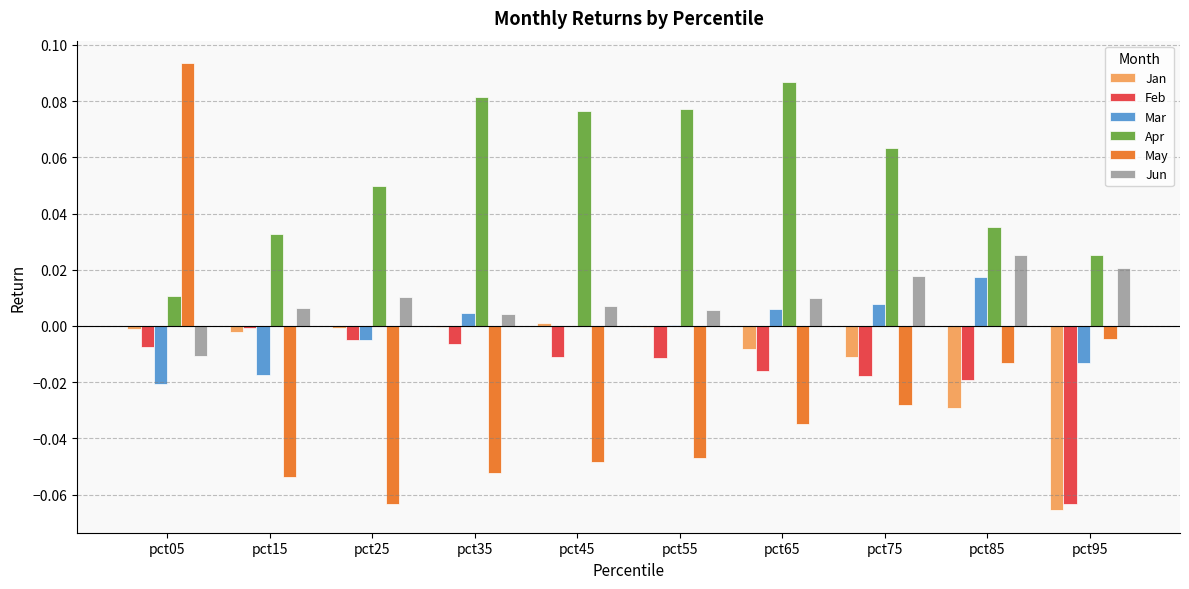

The value of Jan at pct05 is -0.0. True or false?

True